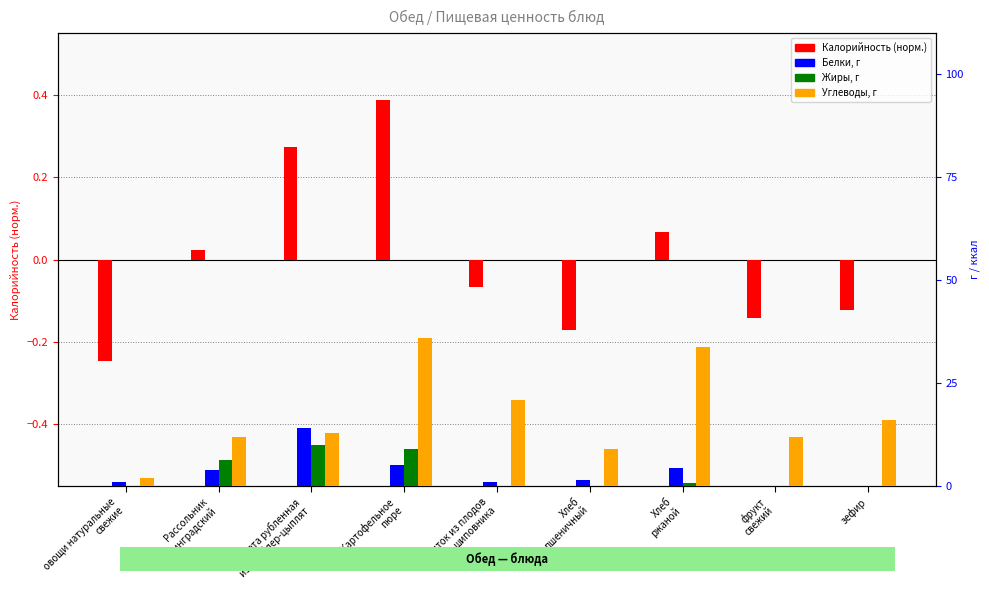

At which label does Белки reach its minimum?

фрукт
свежий